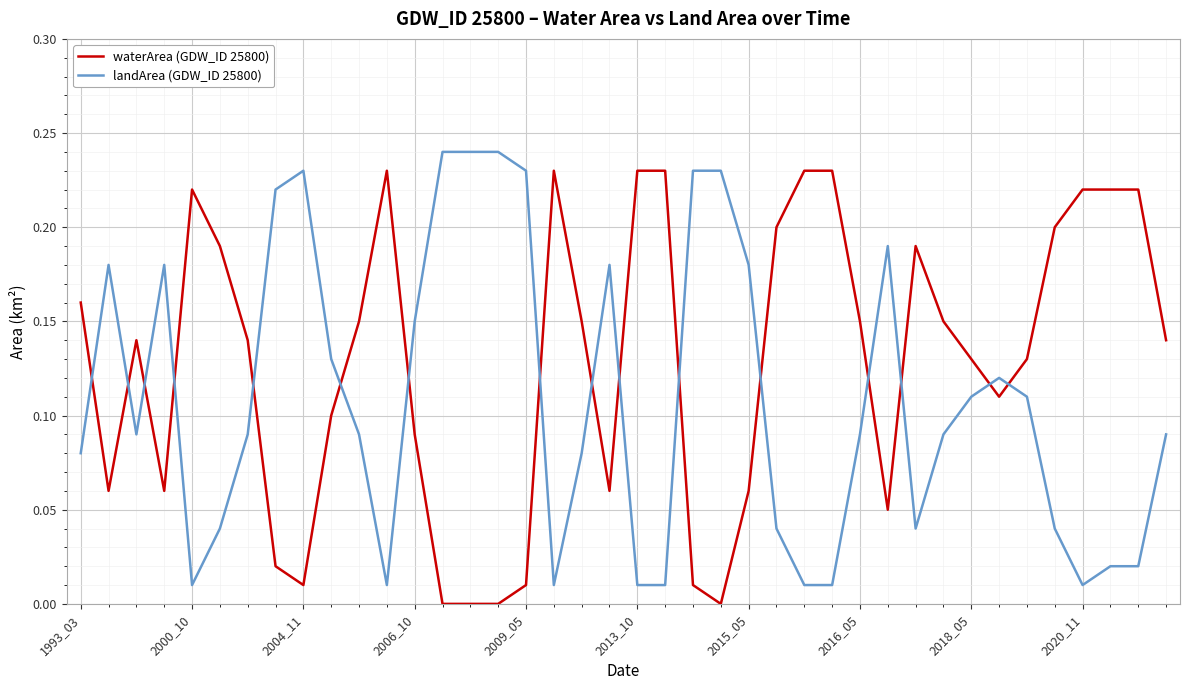

True or false: waterArea (GDW_ID 25800) and landArea (GDW_ID 25800) cross at least once.

True